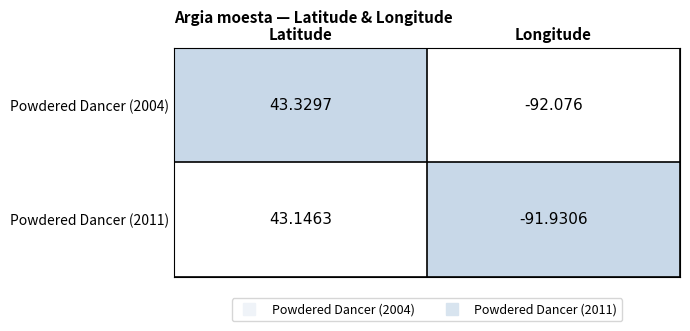

At which label does Powdered Dancer (2004) reach its peak?

Latitude